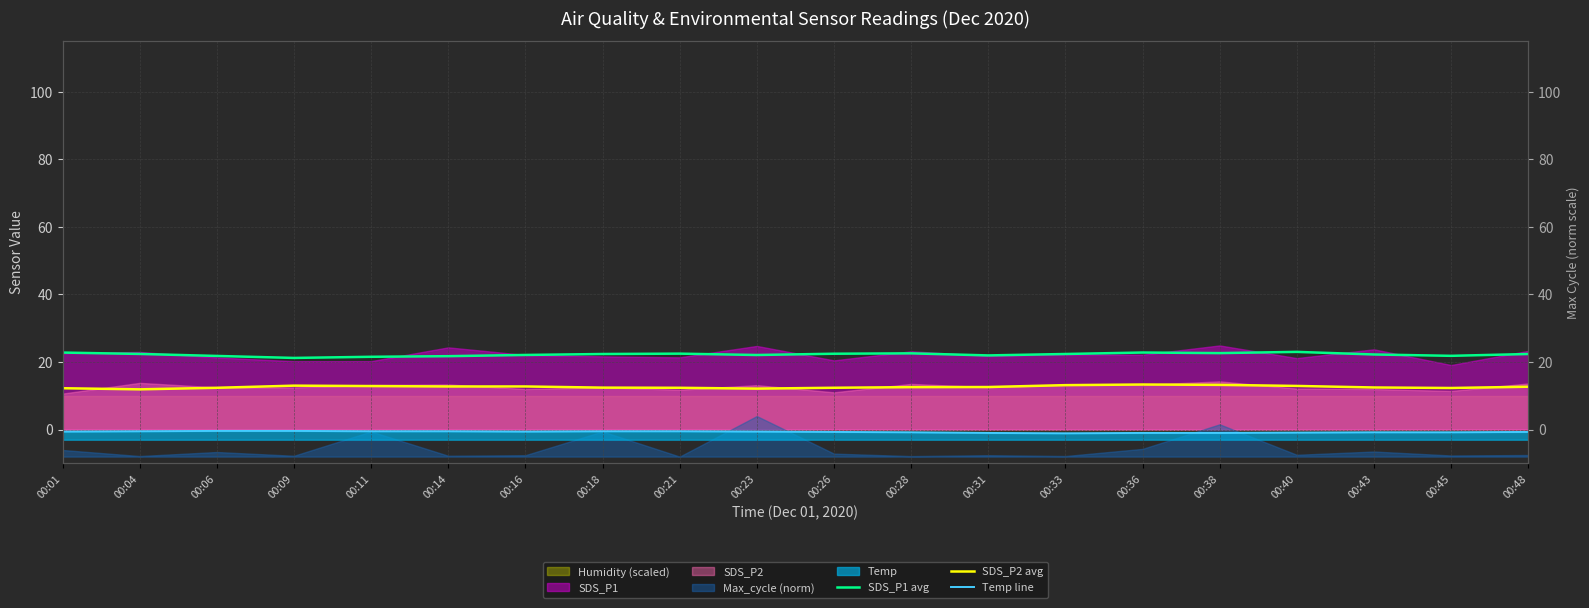

At which label does SDS_P1 avg reach its peak?

00:40